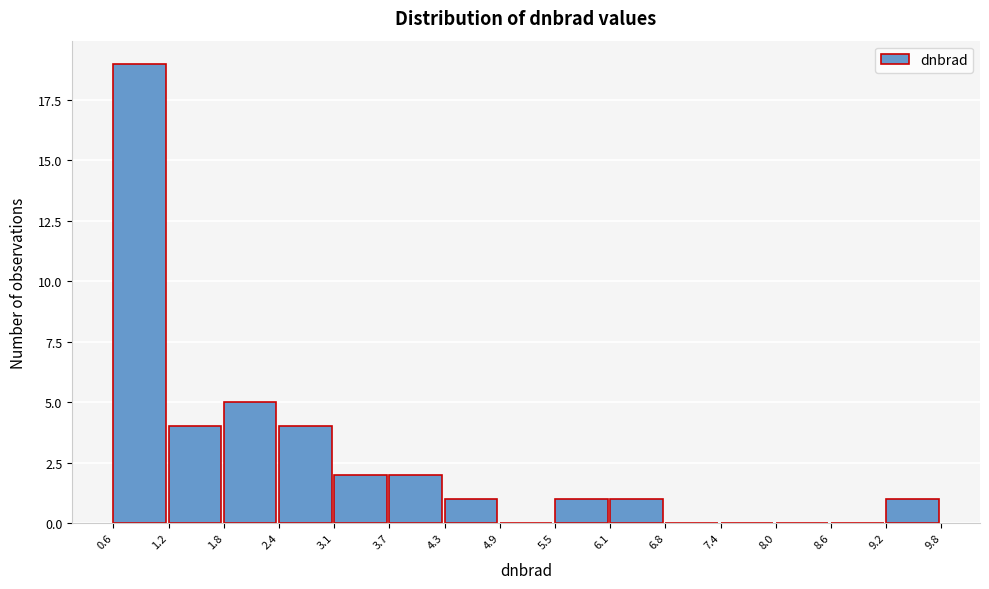

Reading left to right, list every bar in this chart as the range it spans on the x-axis followed by its height. The values are not printed on the chart, so give them approximately, as read against the axis.

0.6 to 1.2: 19
1.2 to 1.8: 4
1.8 to 2.4: 5
2.4 to 3.1: 4
3.1 to 3.7: 2
3.7 to 4.3: 2
4.3 to 4.9: 1
4.9 to 5.5: 0
5.5 to 6.1: 1
6.1 to 6.8: 1
6.8 to 7.4: 0
7.4 to 8.0: 0
8.0 to 8.6: 0
8.6 to 9.2: 0
9.2 to 9.8: 1